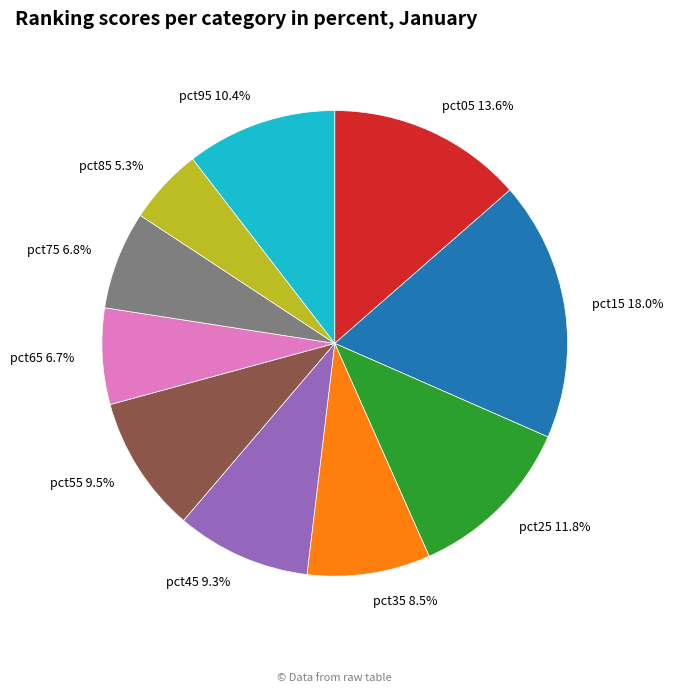

Between pct45 and pct35, which is larger?

pct45